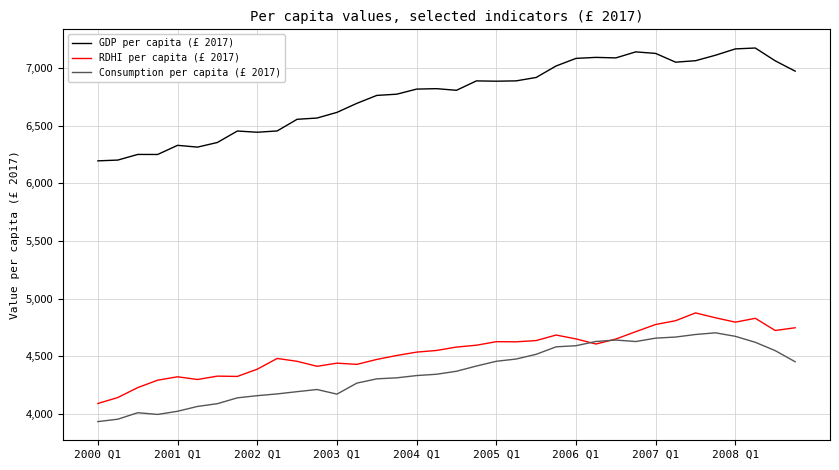

Which series has the widest spread of values?

GDP per capita (£ 2017)